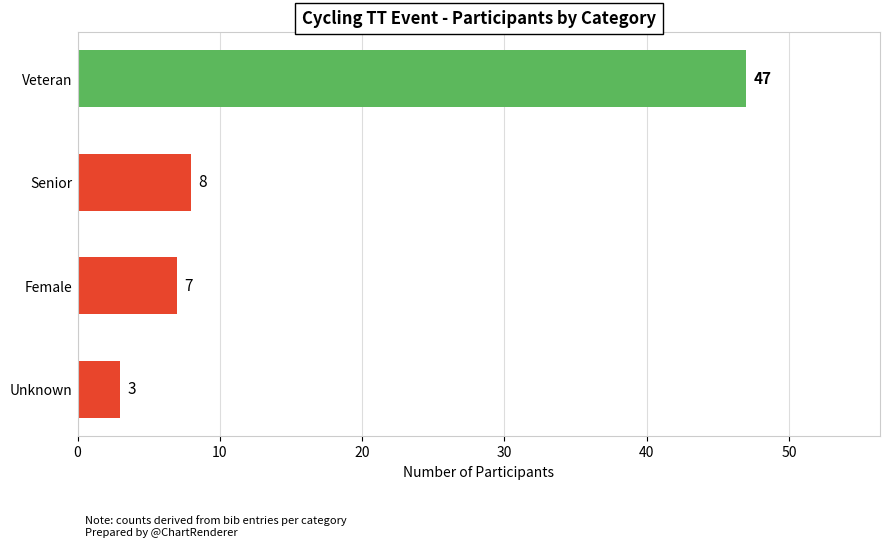

Where is the data nearest to the value 25?

Senior